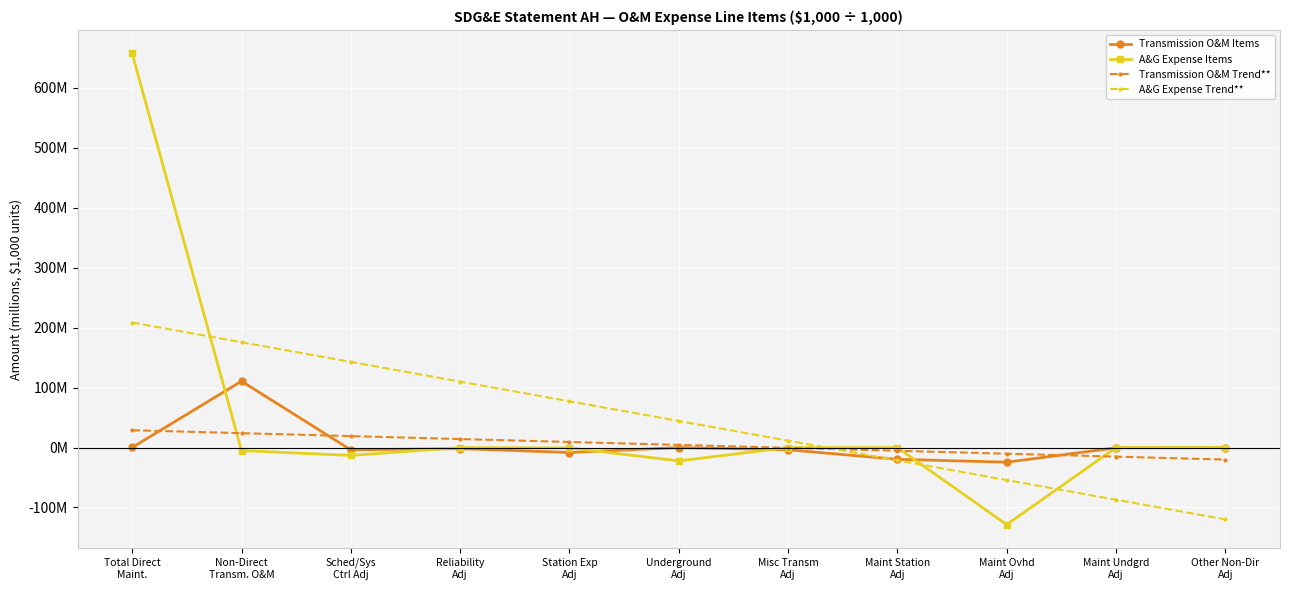

Is the value of A&G Expense Trend** at Other Non-Dir
Adj greater than the value of A&G Expense Items at Maint Ovhd
Adj?

Yes